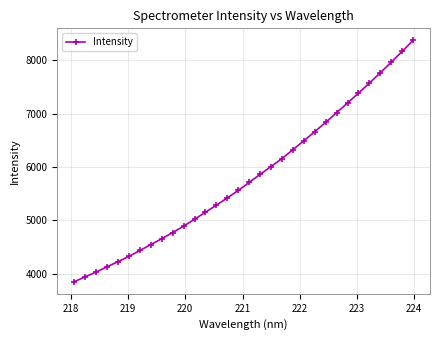

What is the smallest value displayed?

3849.1